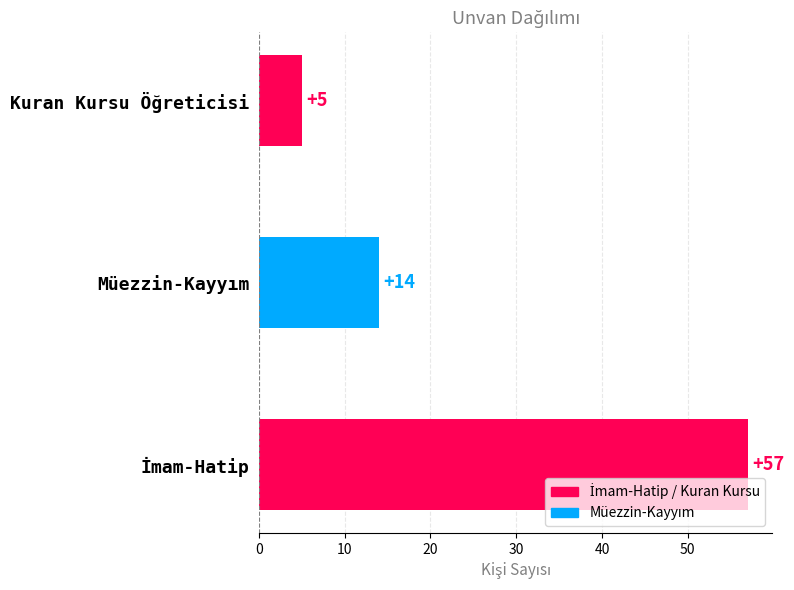

What is the sum of all values?

76